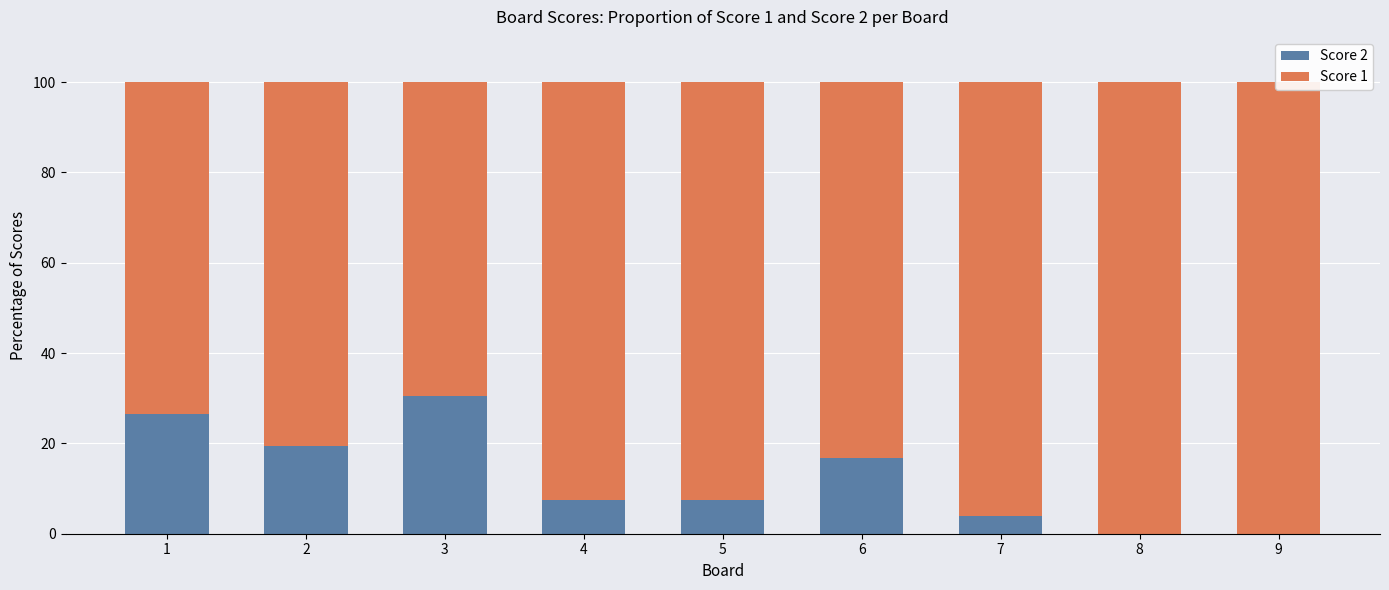

What is the difference between the maximum and minimum values in the Score 2 series?

30.6